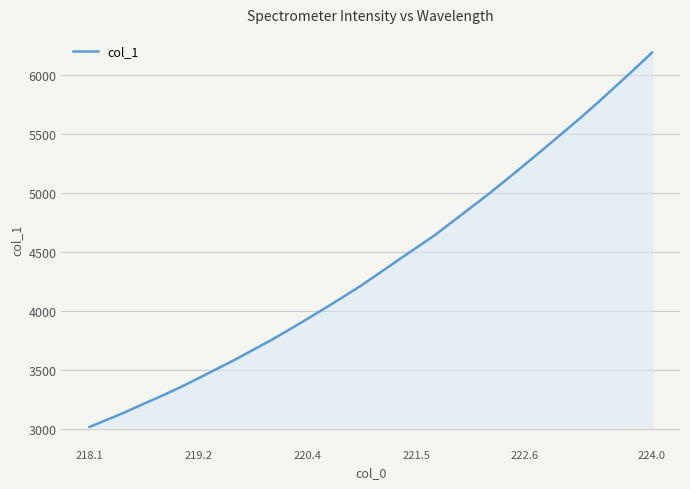

What is the smallest value displayed?

3020.9